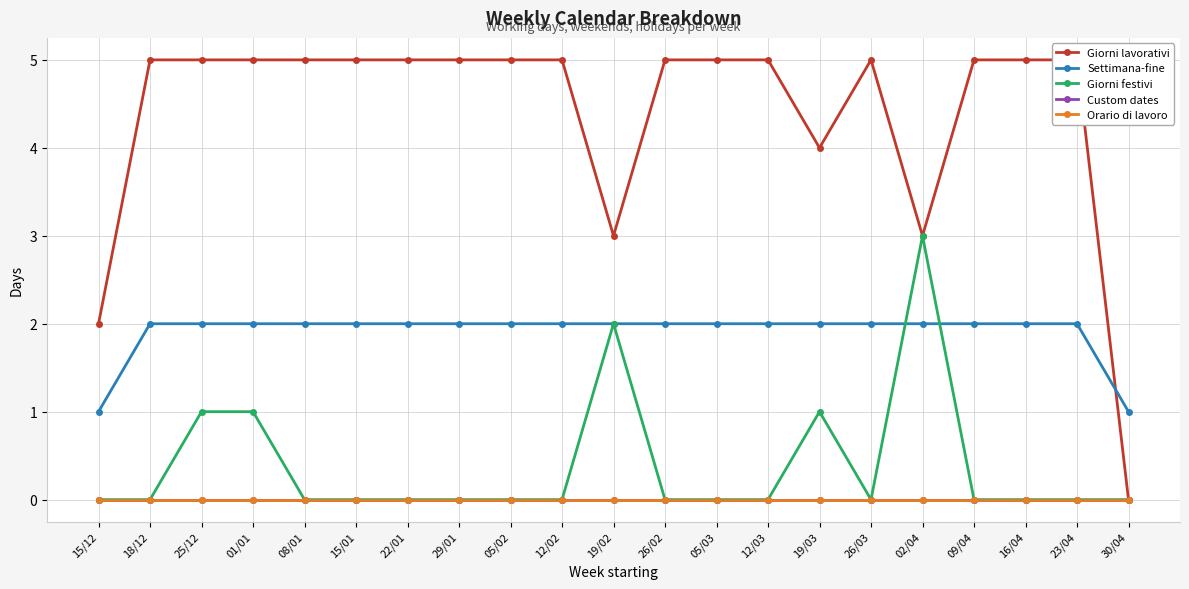

True or false: Custom dates and Giorni festivi cross at least once.

False